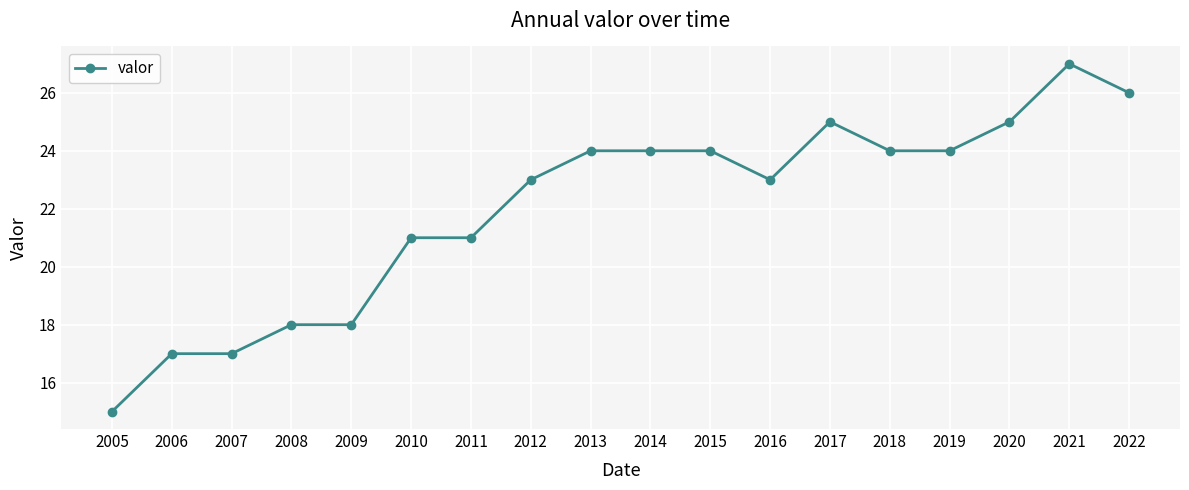

The chart shows a value of 25 at 2020. True or false?

True